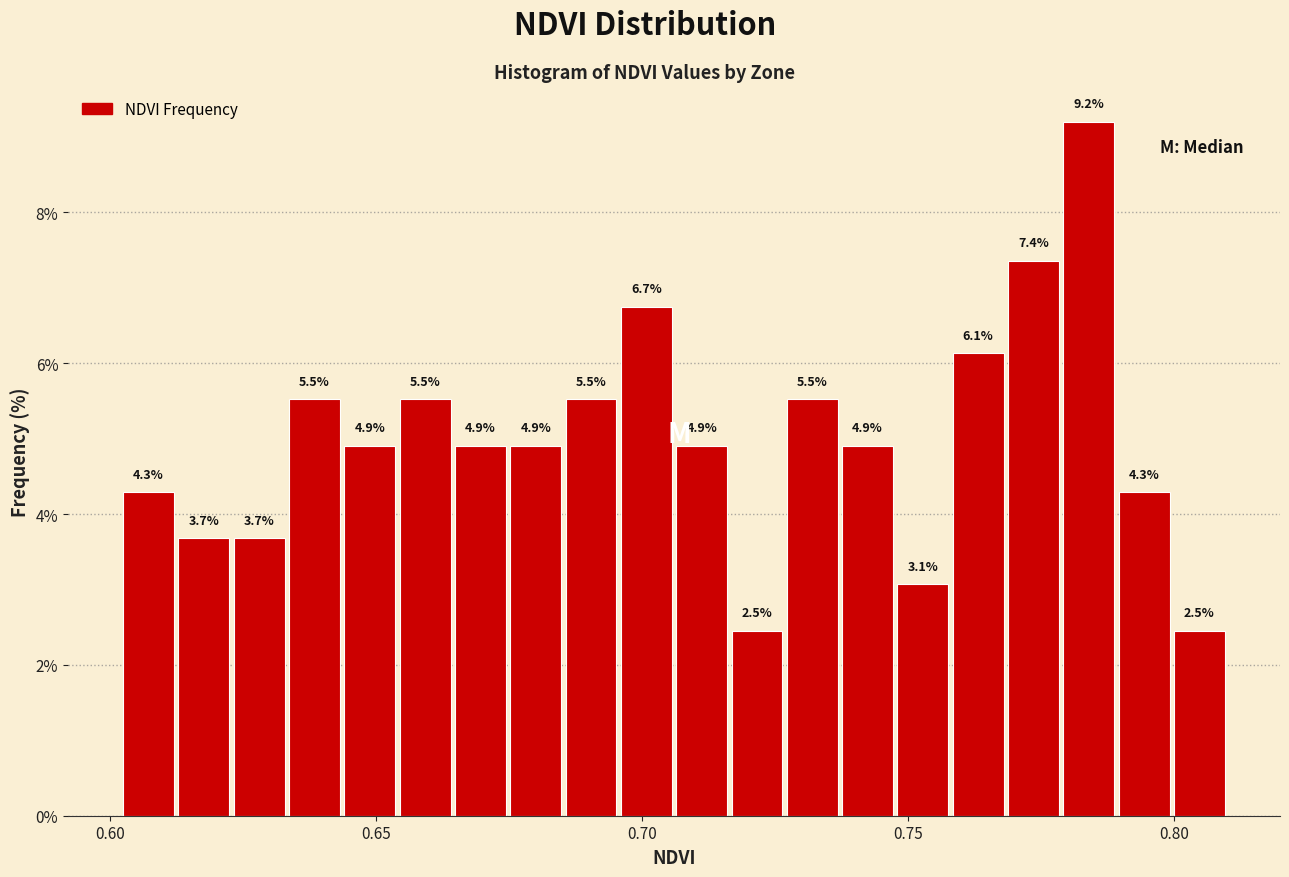

Read against the x-axis, roughly where is the centre of the tallest bar?

0.785